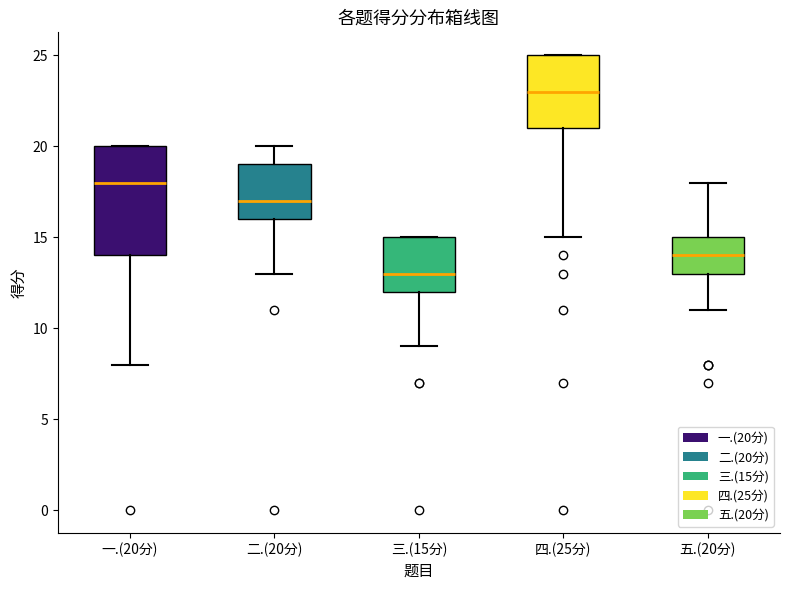

Reading left to right, transcribe this box plot: for each box, give where its median line is, the range the box spans, and where its two whiskers end, as read against the y-axis. The values are not printed on the chart, so give them approximately, as read against the axis.

一.(20分): median 18, box 14 to 20, whiskers 8 to 20
二.(20分): median 17, box 16 to 19, whiskers 13 to 20
三.(15分): median 13, box 12 to 15, whiskers 9 to 15
四.(25分): median 23, box 21 to 25, whiskers 15 to 25
五.(20分): median 14, box 13 to 15, whiskers 11 to 18